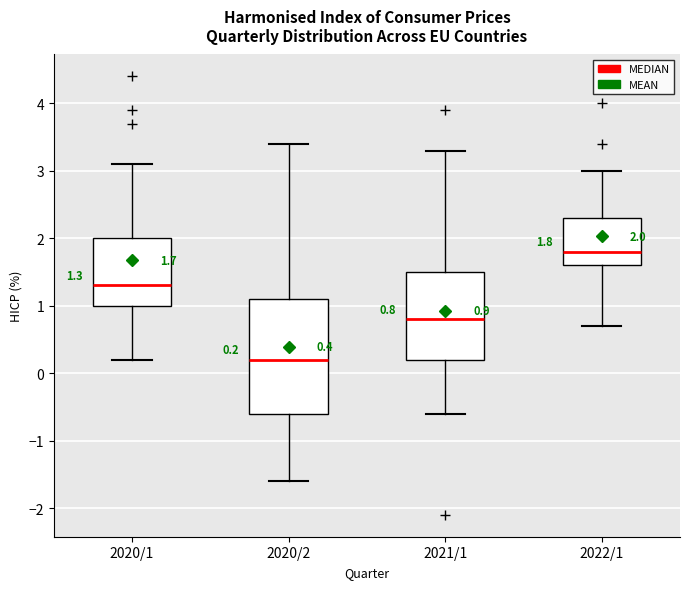

Comparing the boxes themselves (not the whiskers), which one is the tallest?

2020/2